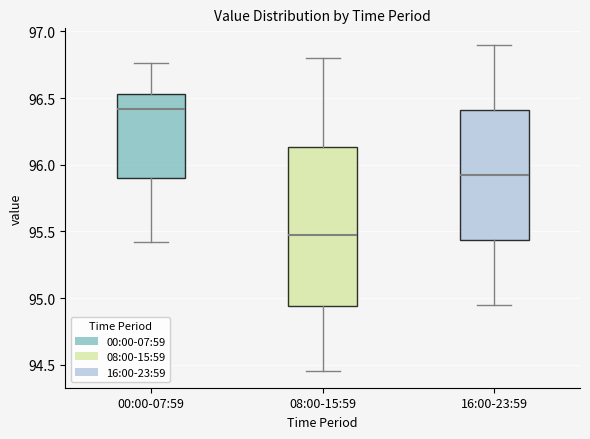

Which box is the tallest, from its lower edge to its upper edge?

08:00-15:59